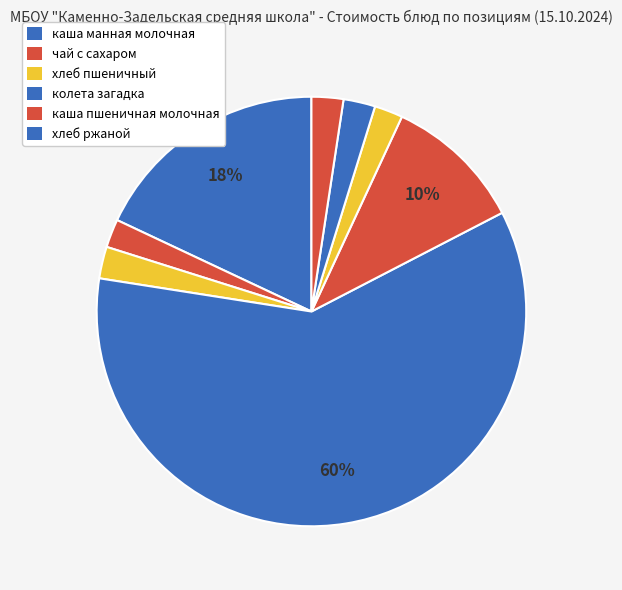

Count the number of slices in the pie.

8